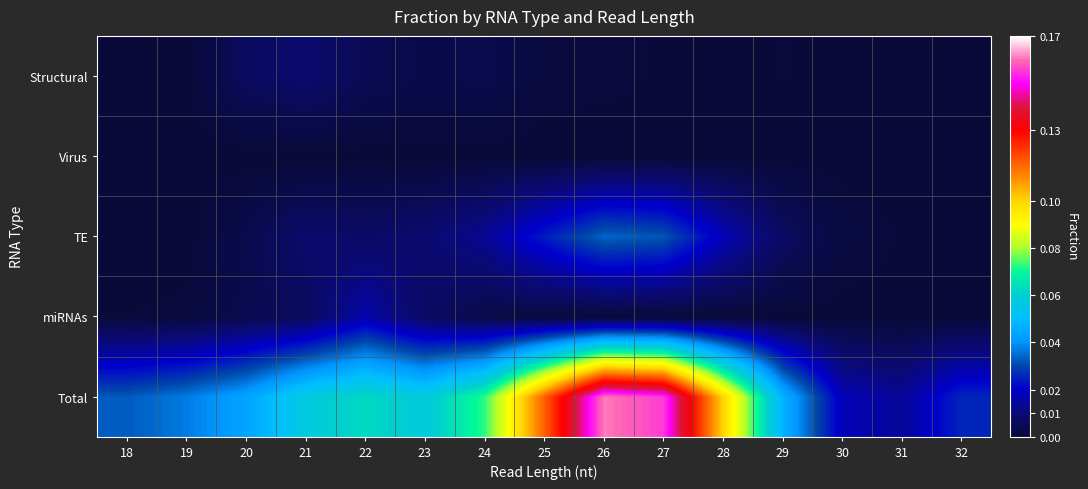

What is the difference between the highest and lowest values at 28?

0.1